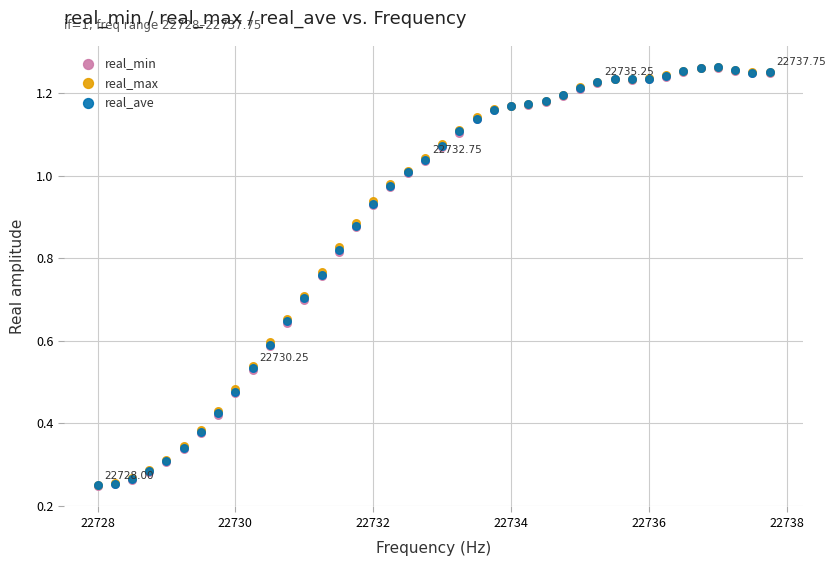

What are all the series names shown in the legend?

real_min, real_max, real_ave